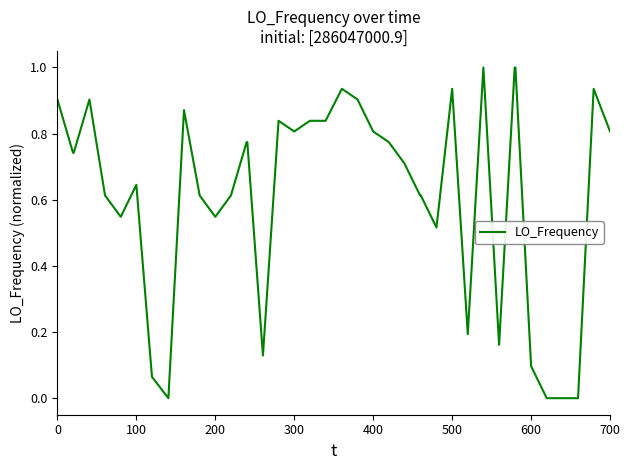

True or false: the data has more than 2 interior local peaks.

True